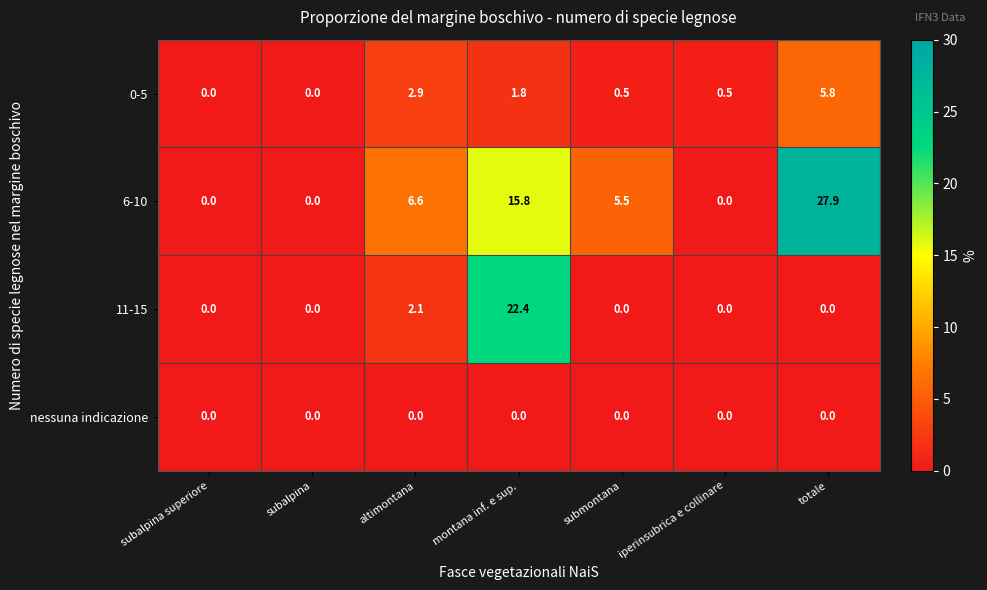

At which label is 11-15 closest to 11?

altimontana